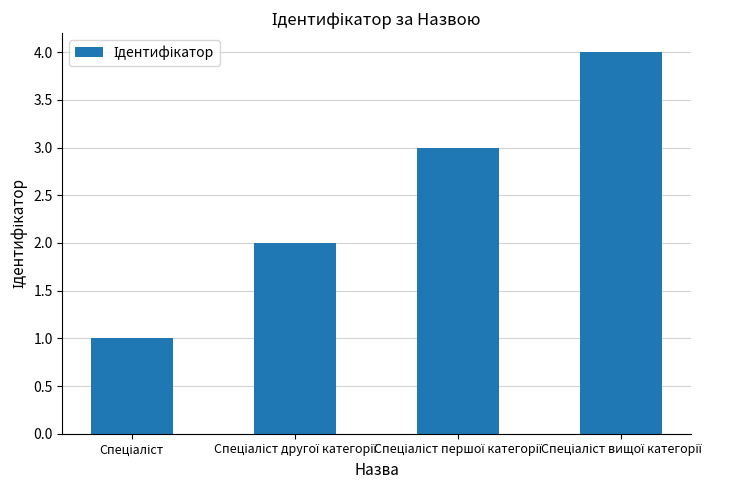

How many series are shown in this chart?

1